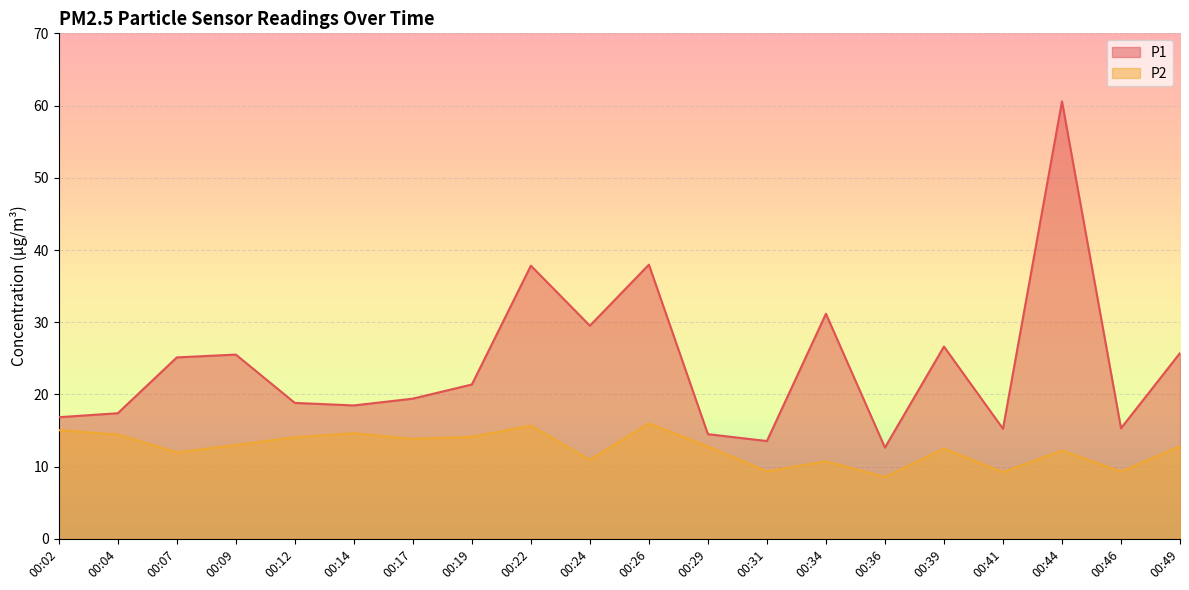

How many values in the P2 series exceed 12?

13